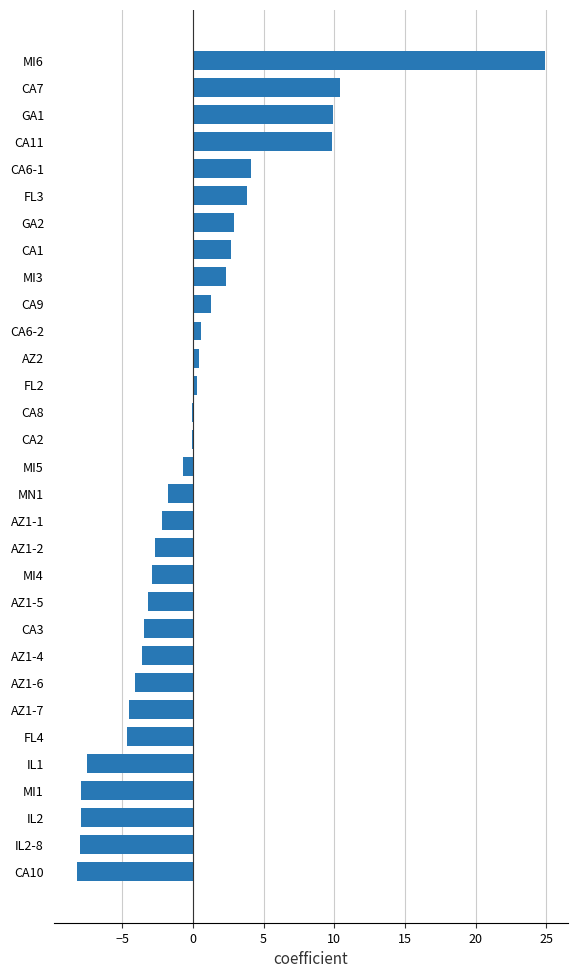

True or false: the data shows -1.9 at IL1.

False